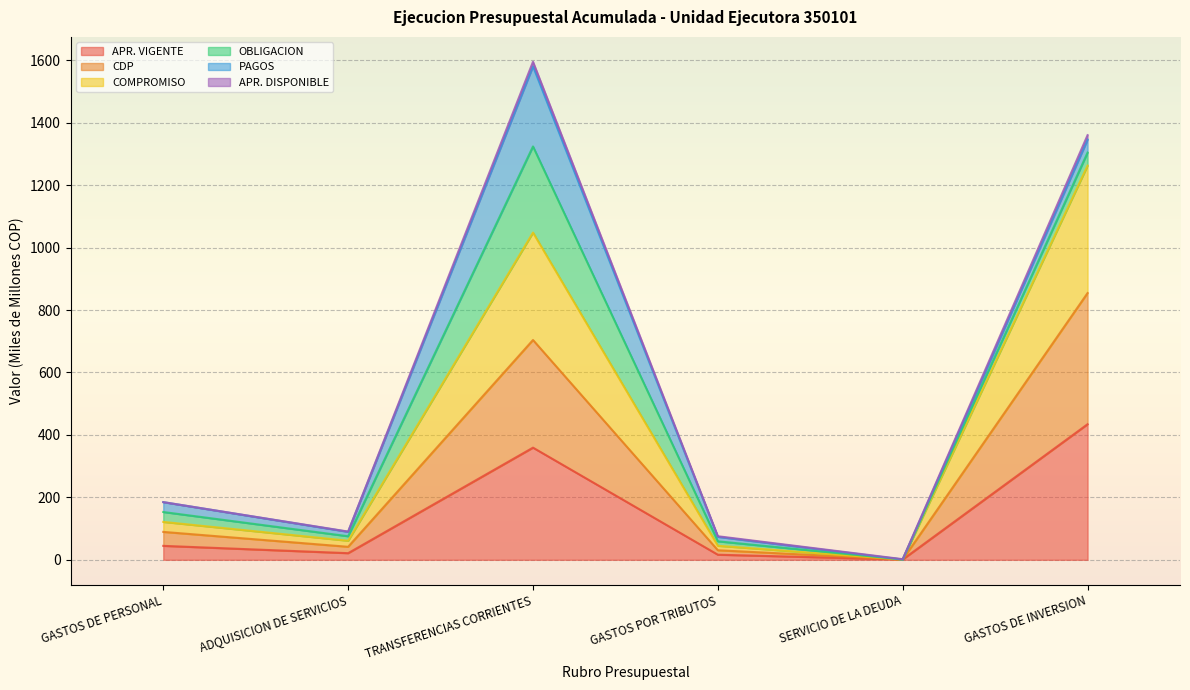

Between GASTOS POR TRIBUTOS and ADQUISICION DE SERVICIOS, which is larger?

ADQUISICION DE SERVICIOS